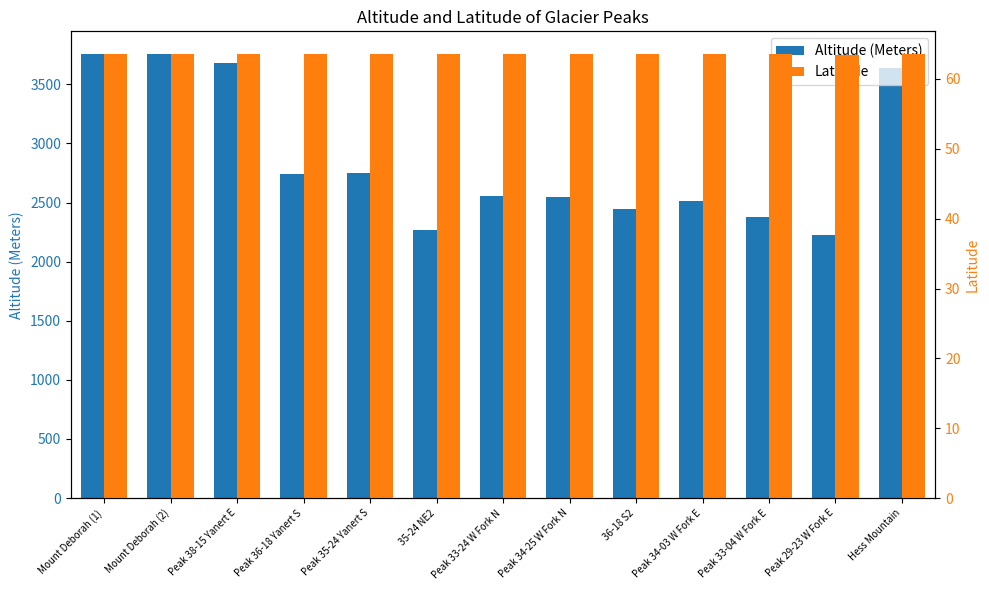

Which has a higher value, 35-24 NE2 or Peak 34-25 W Fork N?

Peak 34-25 W Fork N